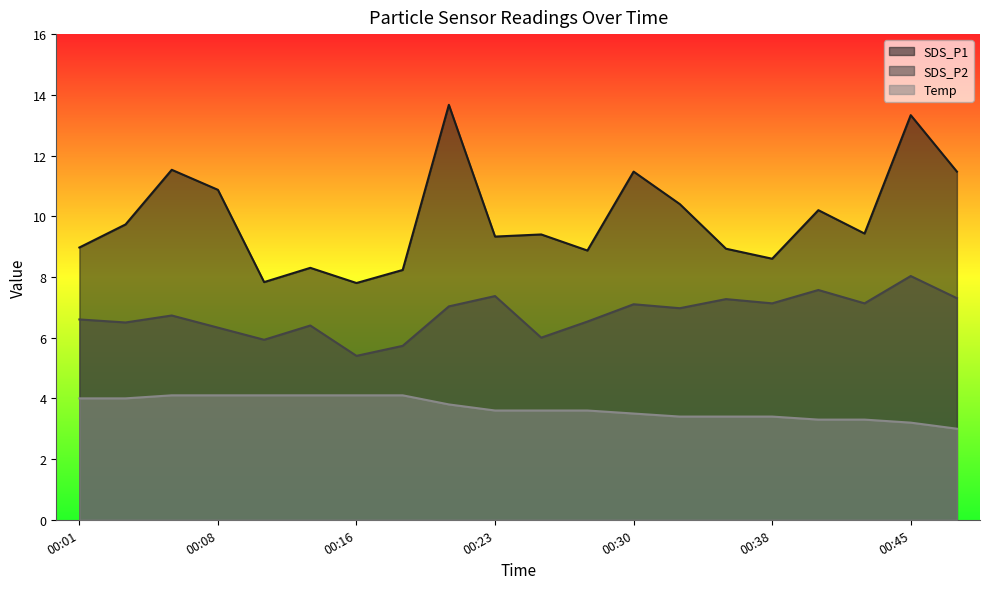

The Temp series shows 3.4 at 00:38. True or false?

True